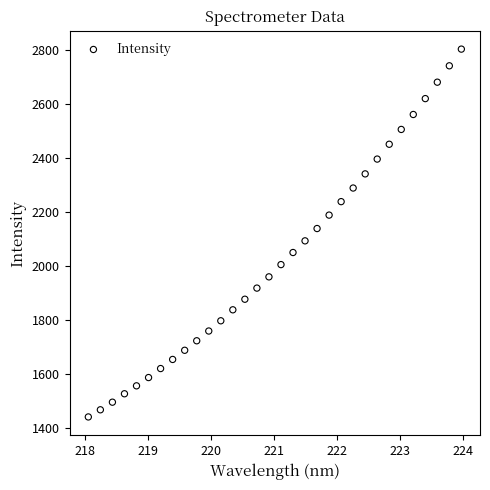

What is the range of X values (max minus min)?

5.9